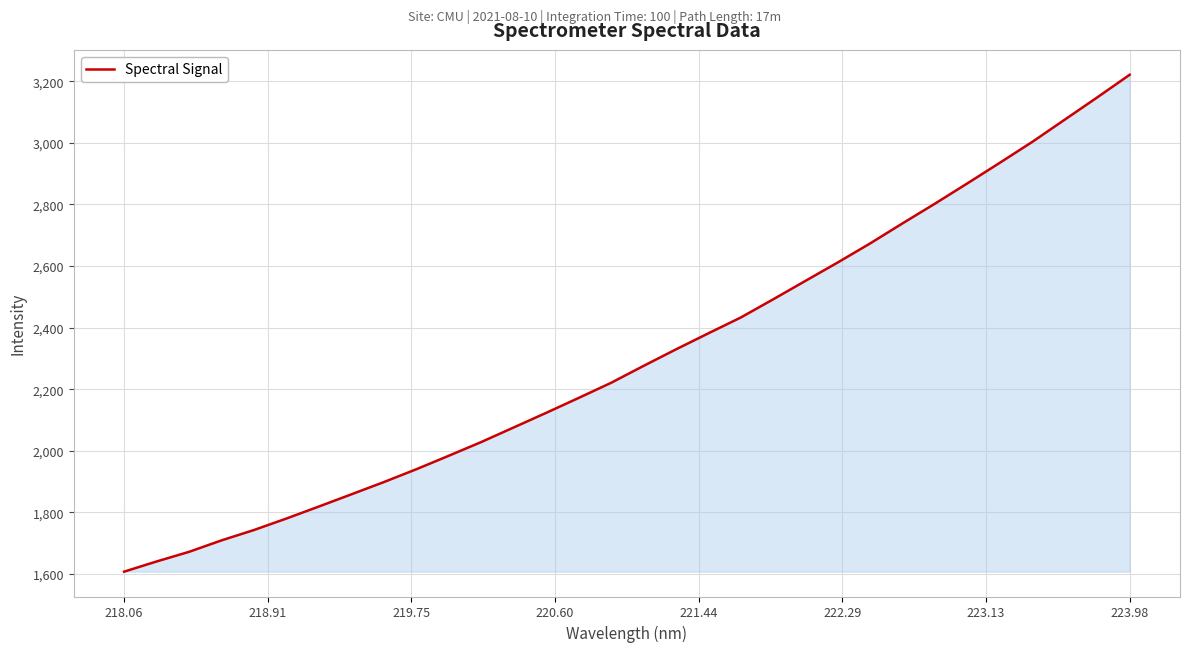

What is the smallest value displayed?

1607.7